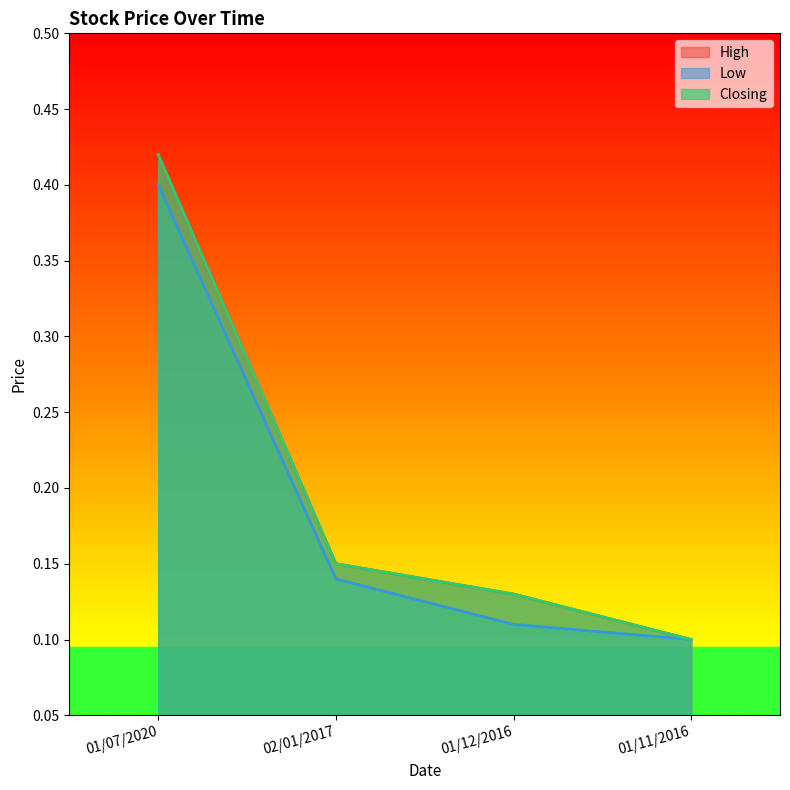

True or false: Low and Closing cross at least once.

False